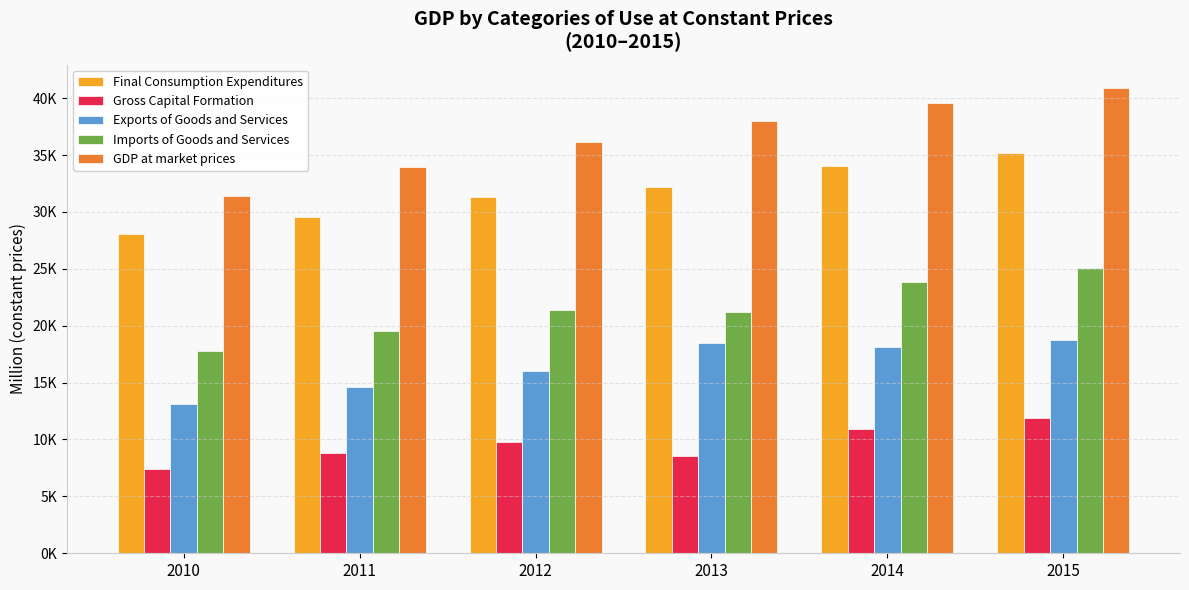

The value of Final Consumption Expenditures at 2011 is 29550.8. True or false?

True